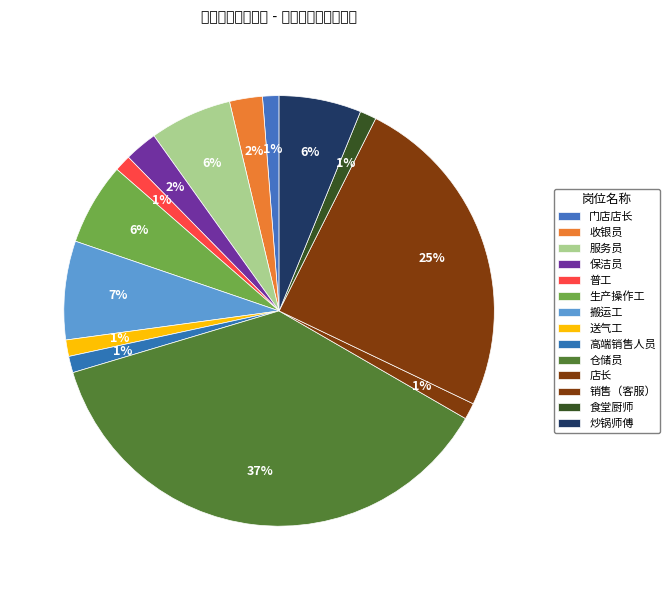

Count the number of slices in the pie.

14